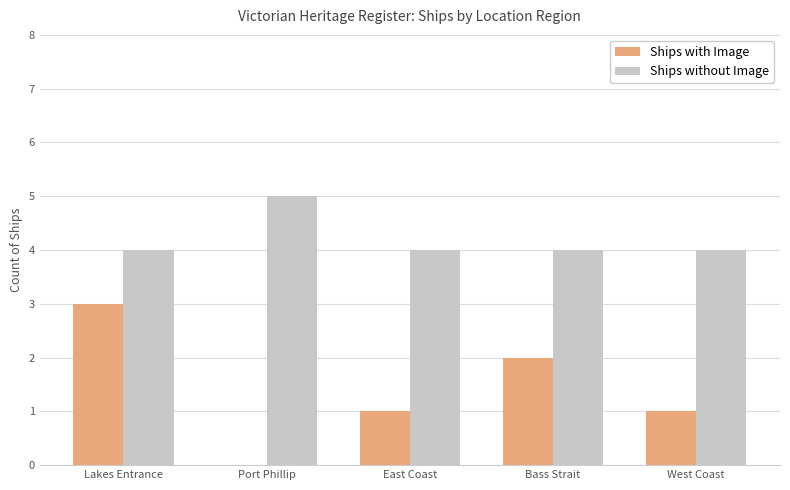

At which label does Ships with Image reach its peak?

Lakes Entrance